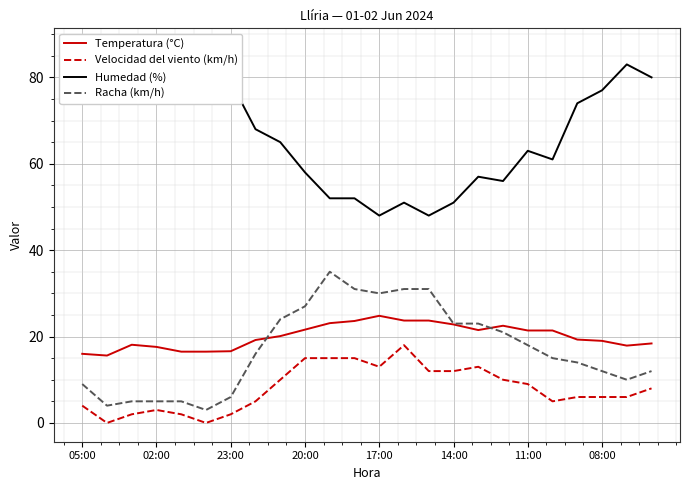

True or false: Velocidad del viento (km/h) and Temperatura (°C) cross at least once.

False